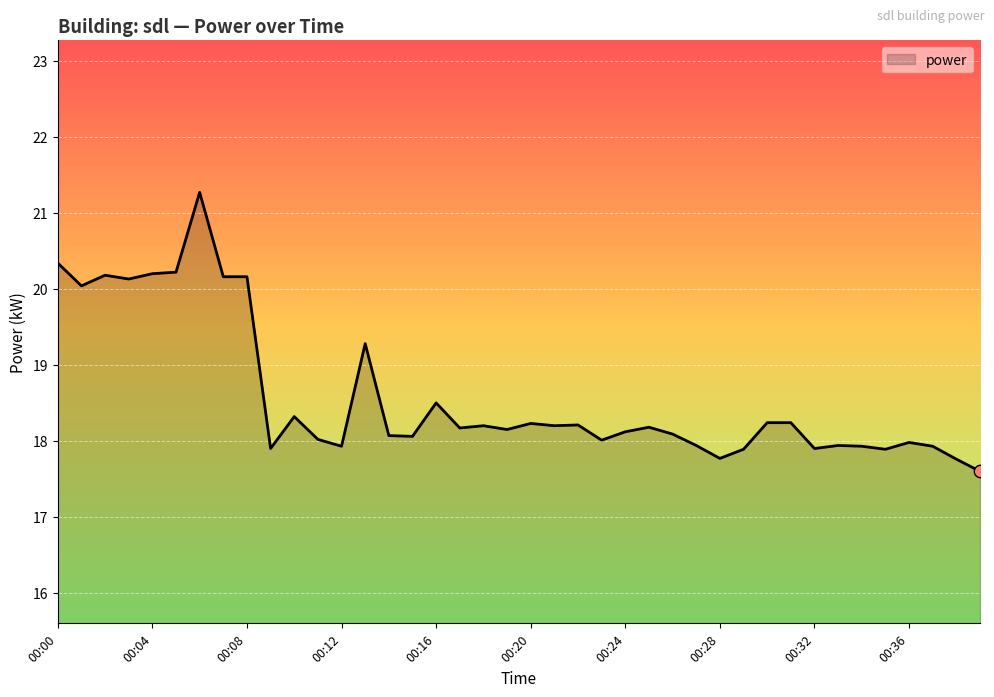

What is the difference between the maximum and minimum values?

3.7